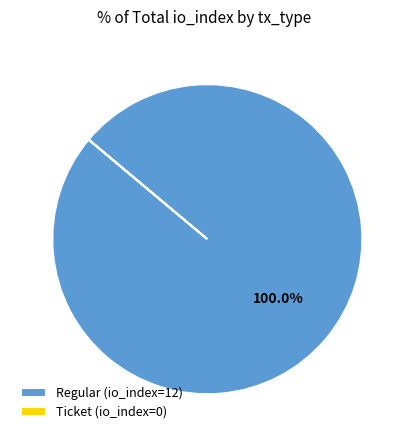

Which category has the biggest portion of the pie?

Regular (io_index=12)